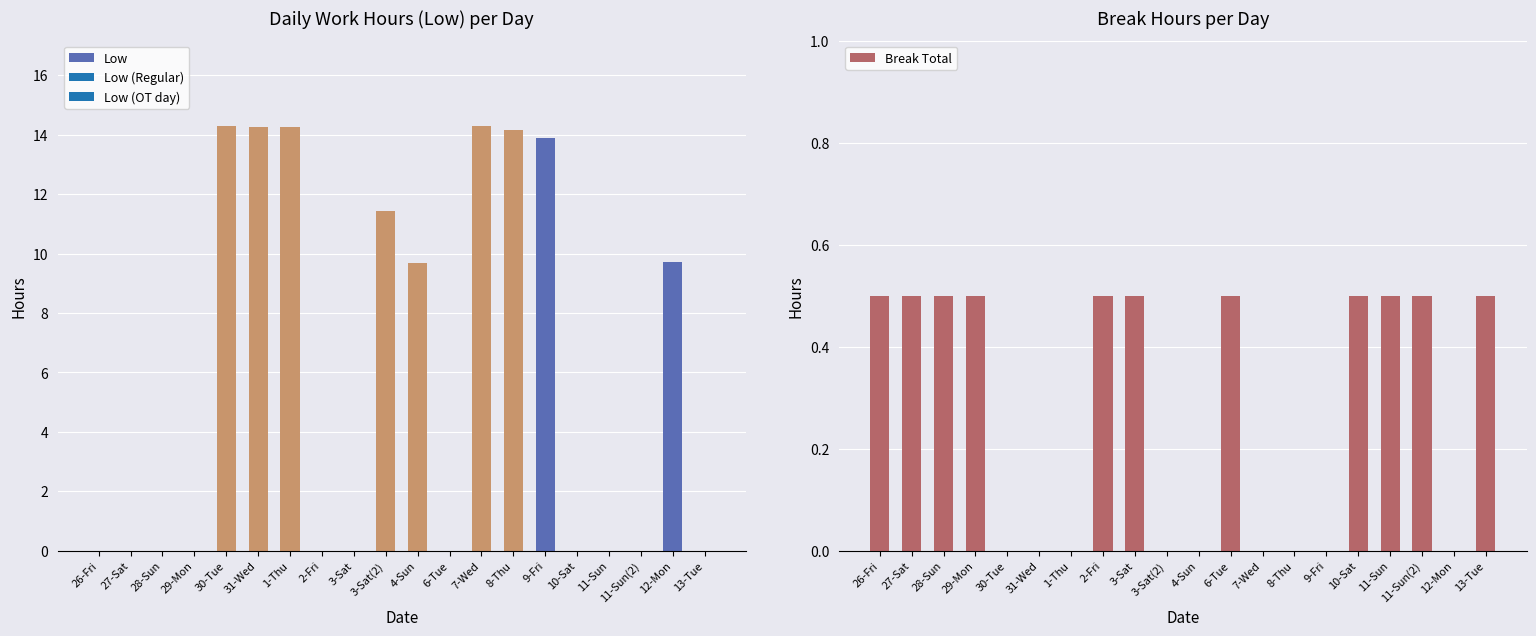

What is the spread (max minus min) of values at 30-Tue?

14.3